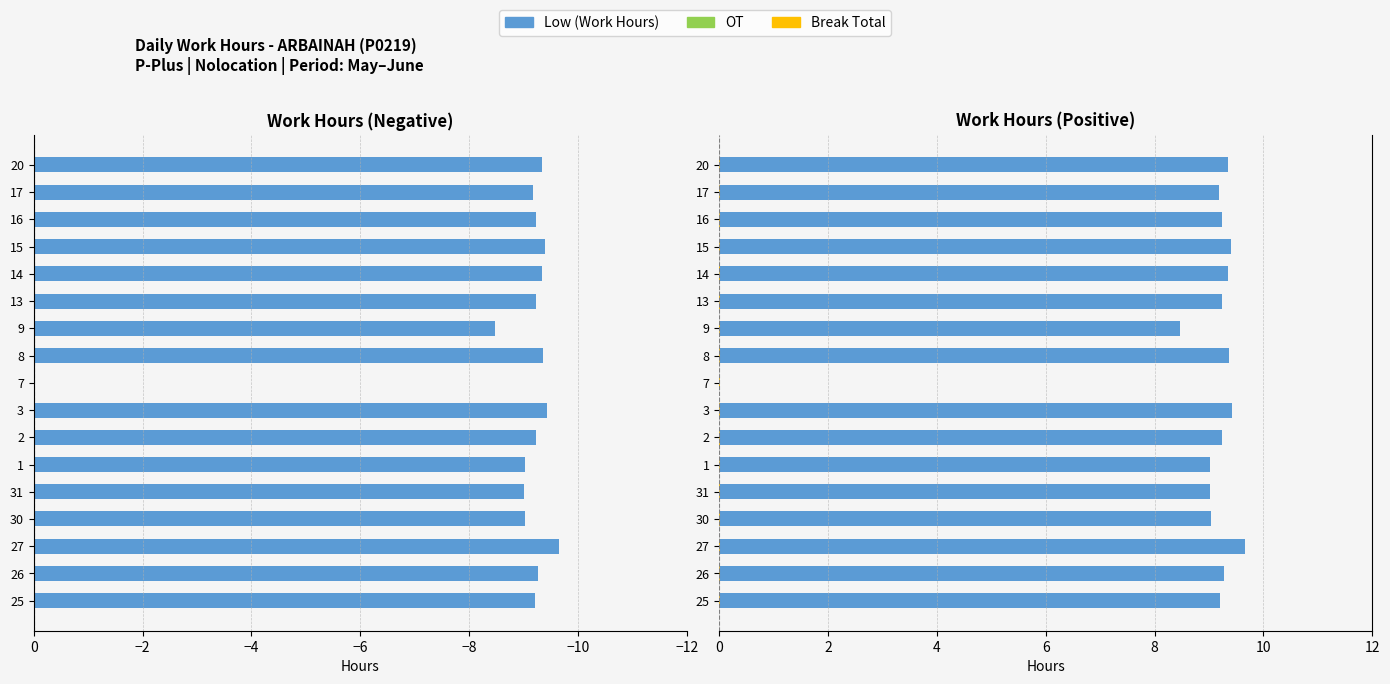

The value of OT at 12 is 0.2. True or false?

False